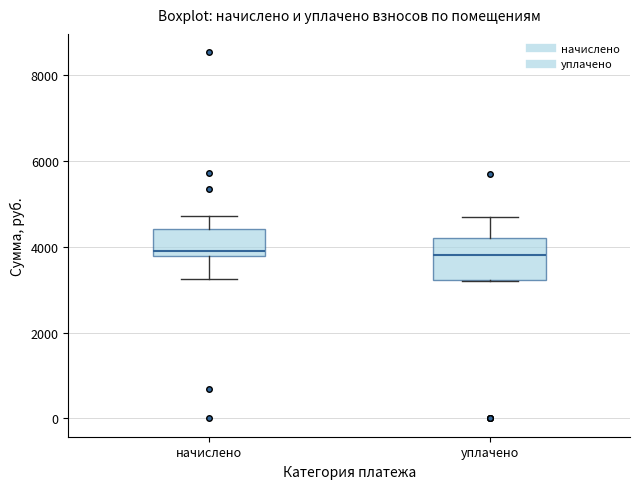

Reading left to right, read every box against the y-axis: the position of its median line, the range the box covers, and the ends of its whiskers. The values are not printed on the chart, so give them approximately, as read against the axis.

начислено: median 4000, box 3800 to 4400, whiskers 3200 to 4800
уплачено: median 3800, box 3200 to 4200, whiskers 3200 to 4600